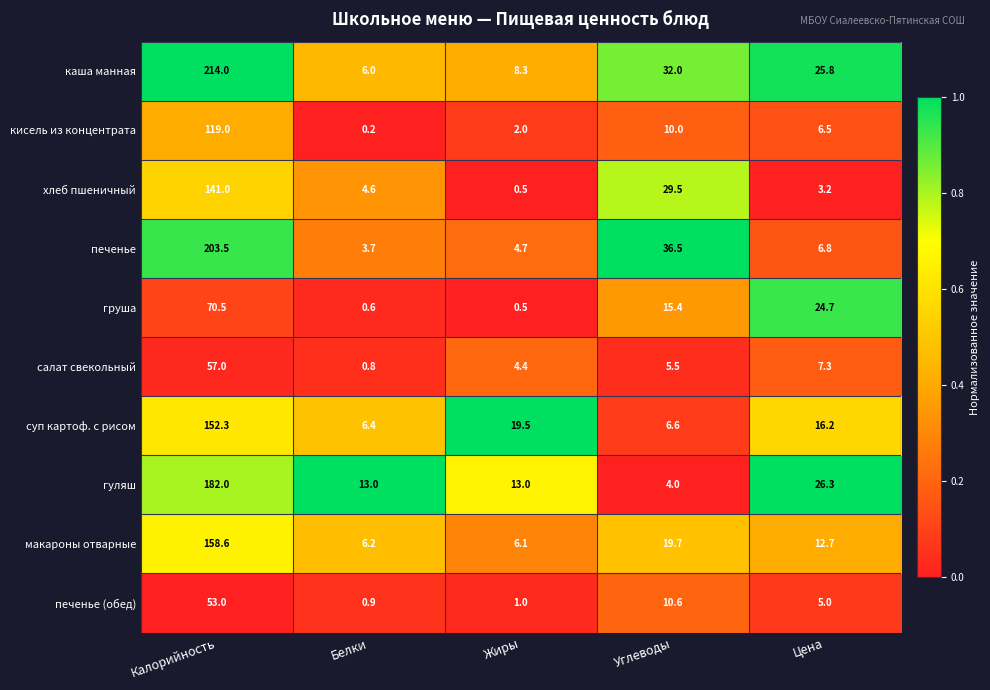

At which category is the sum across all series the highest?

Калорийность